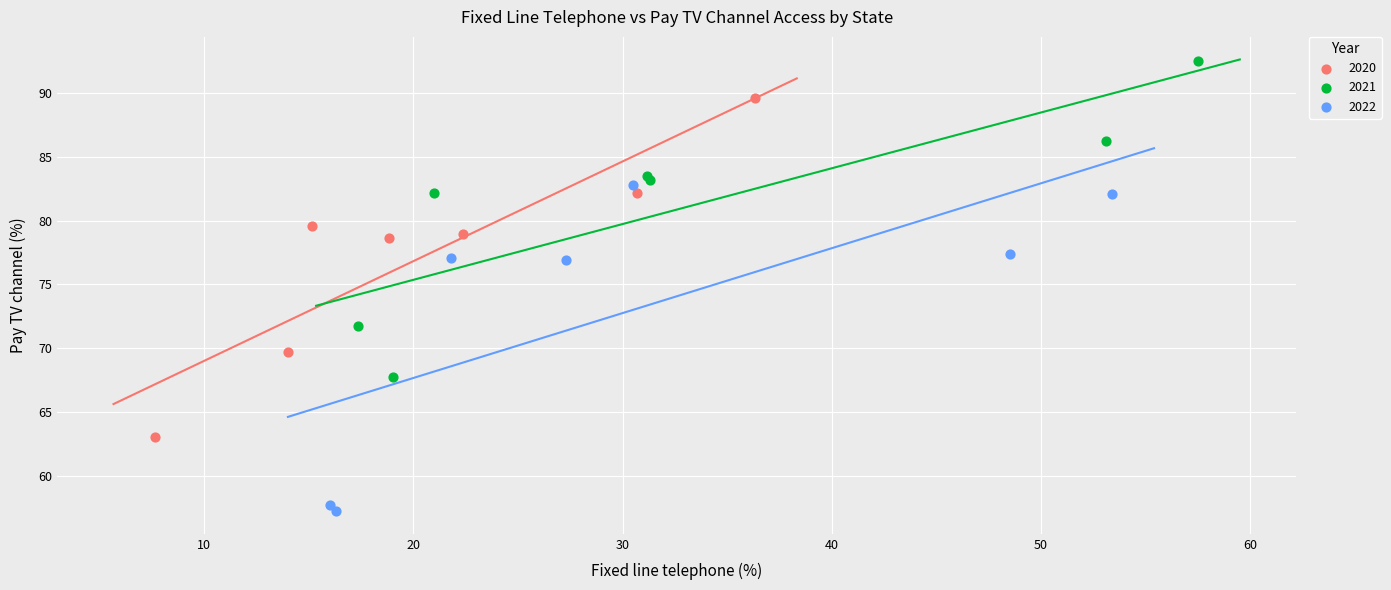

What are all the series names shown in the legend?

2020, 2021, 2022